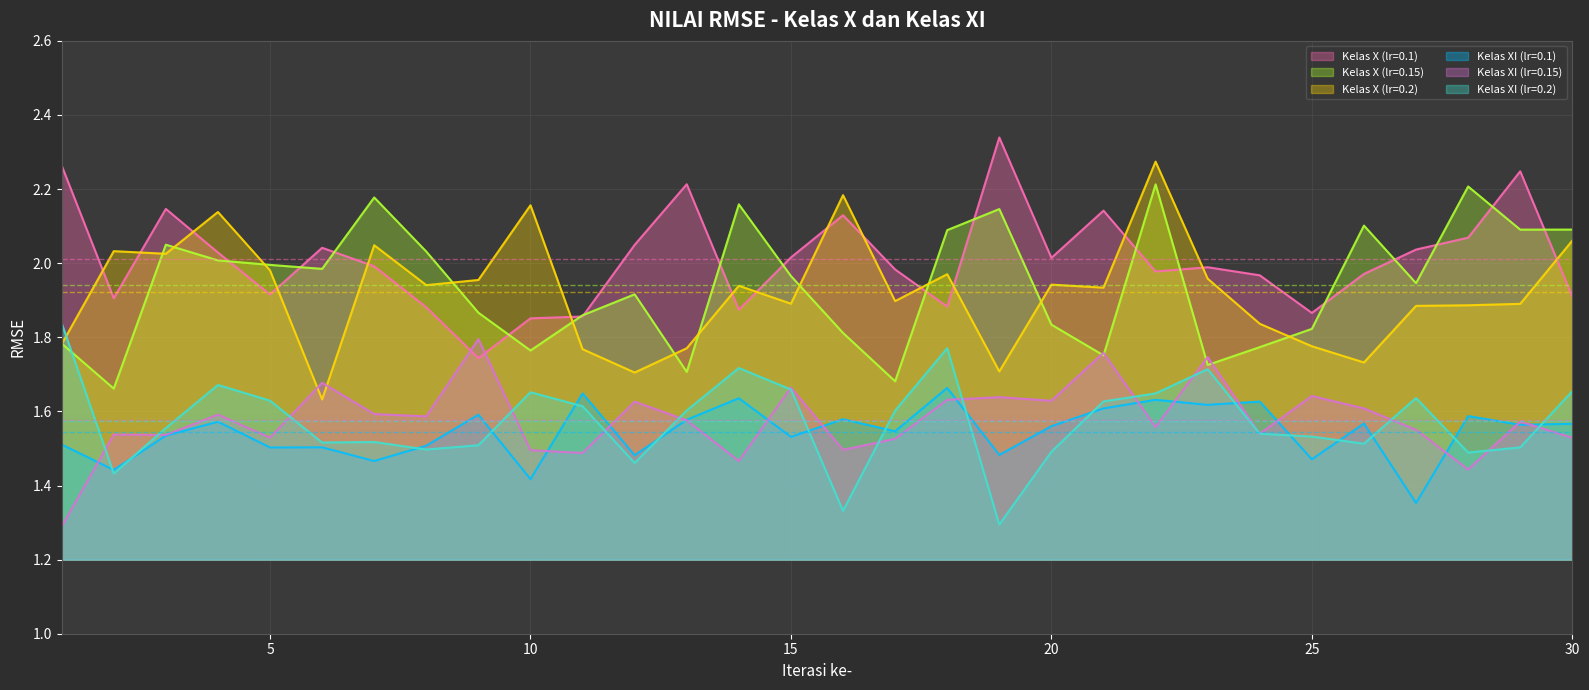

Which has a higher value, 13 or 29?

29